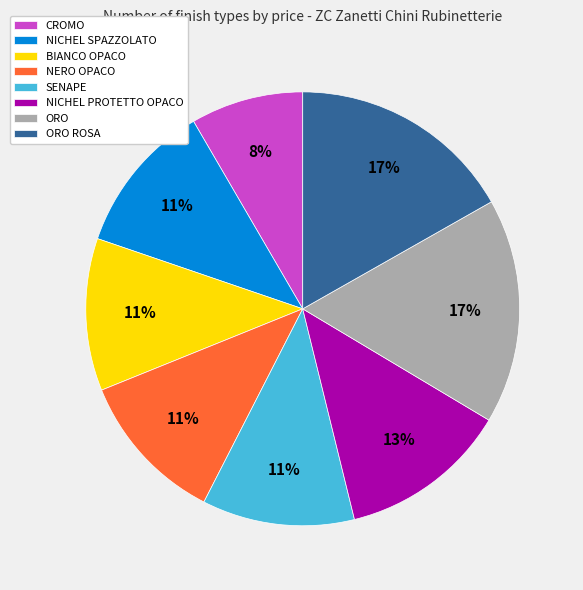

To the nearest percent, what is the average slice percentage?

12%